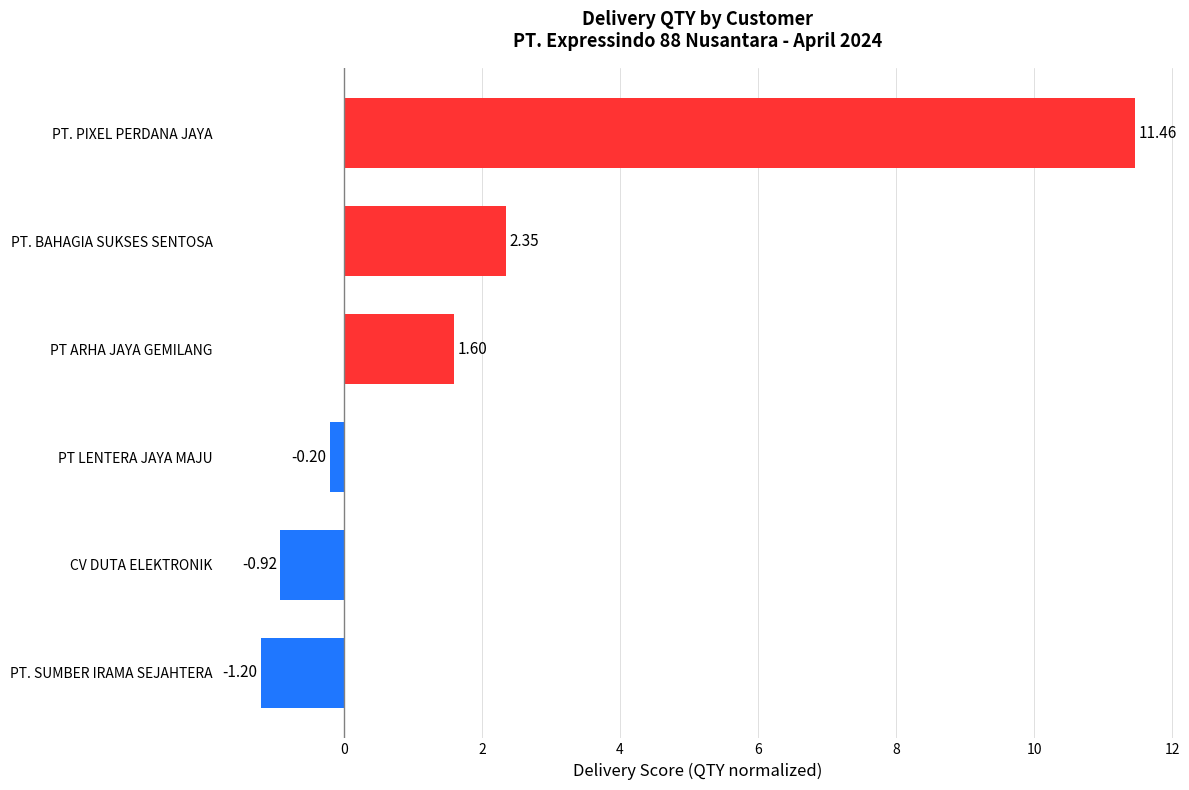

At which label is the value closest to 5?

PT. BAHAGIA SUKSES SENTOSA